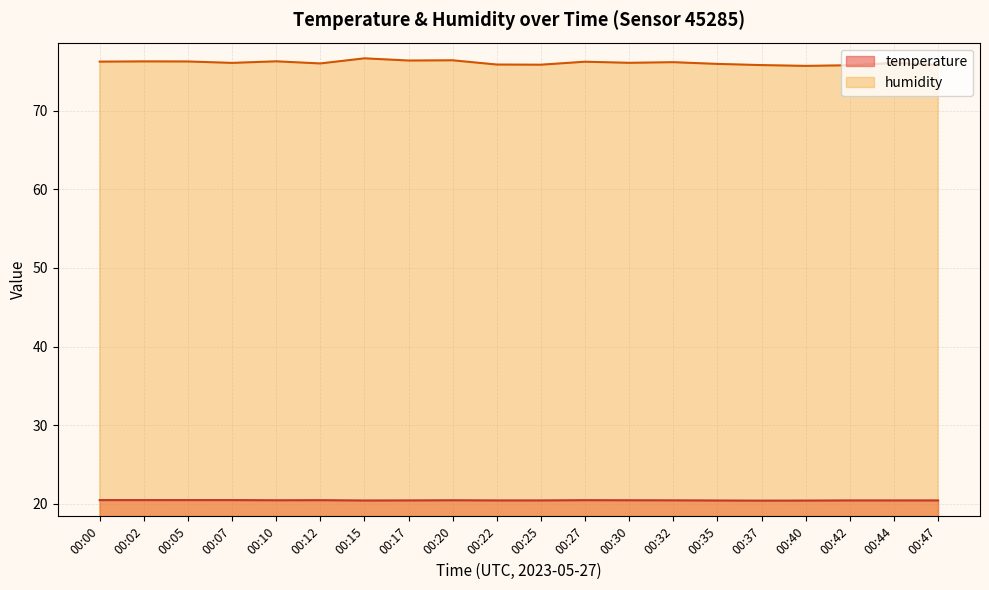

How many lines are shown in the chart?

2